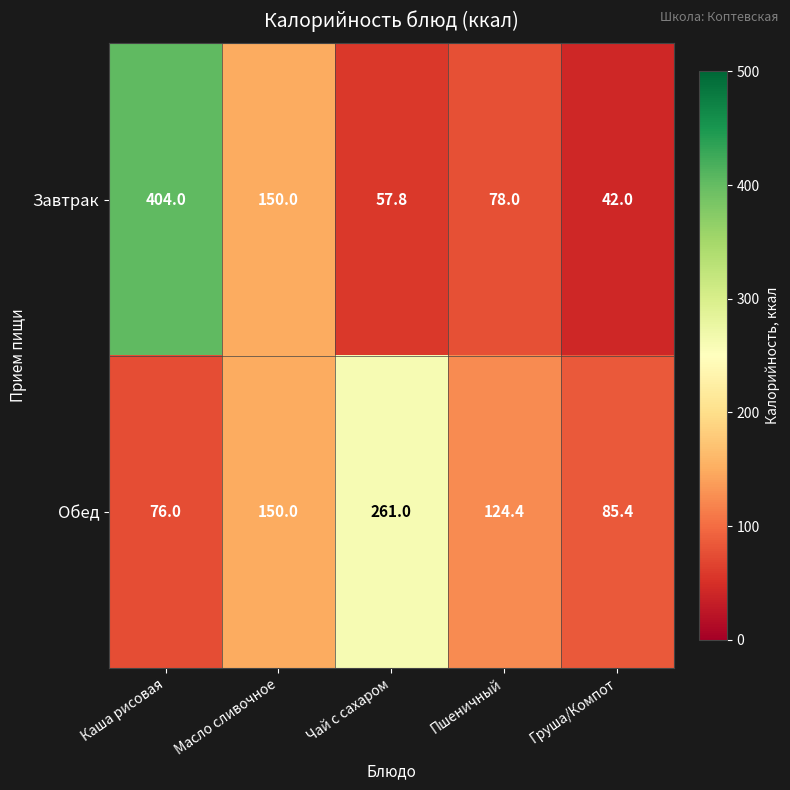

At how many categories does at least one series exceed 342?

1